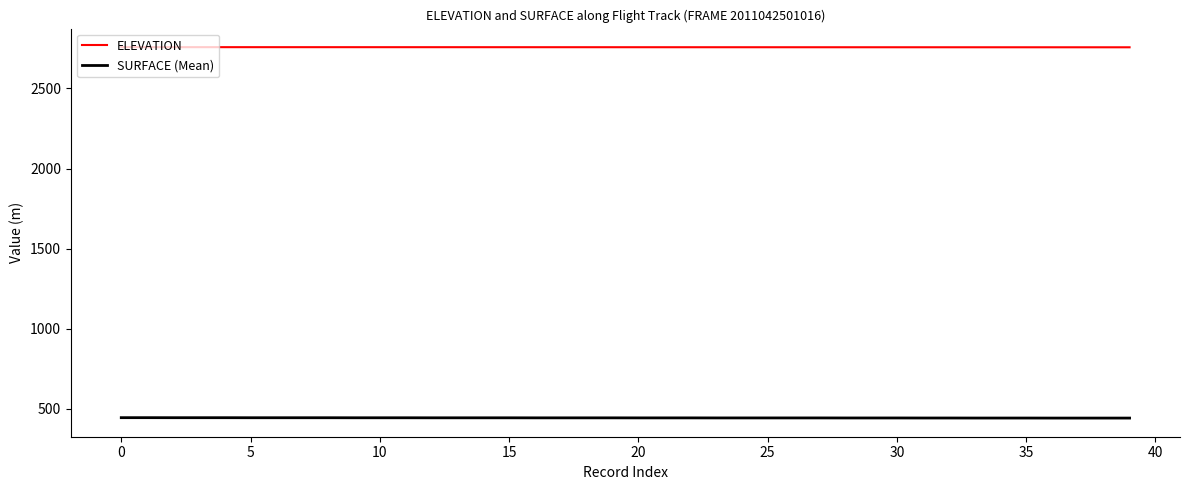

What value does the ELEVATION series have at 30?

2757.5